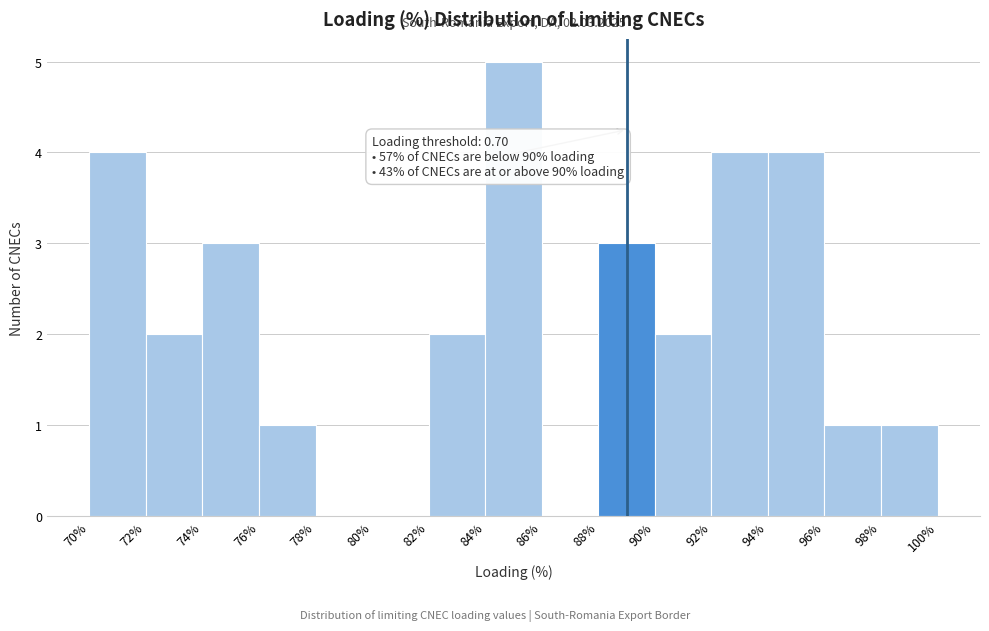

Over which range of the x-axis is the bar tallest?

84% to 86%